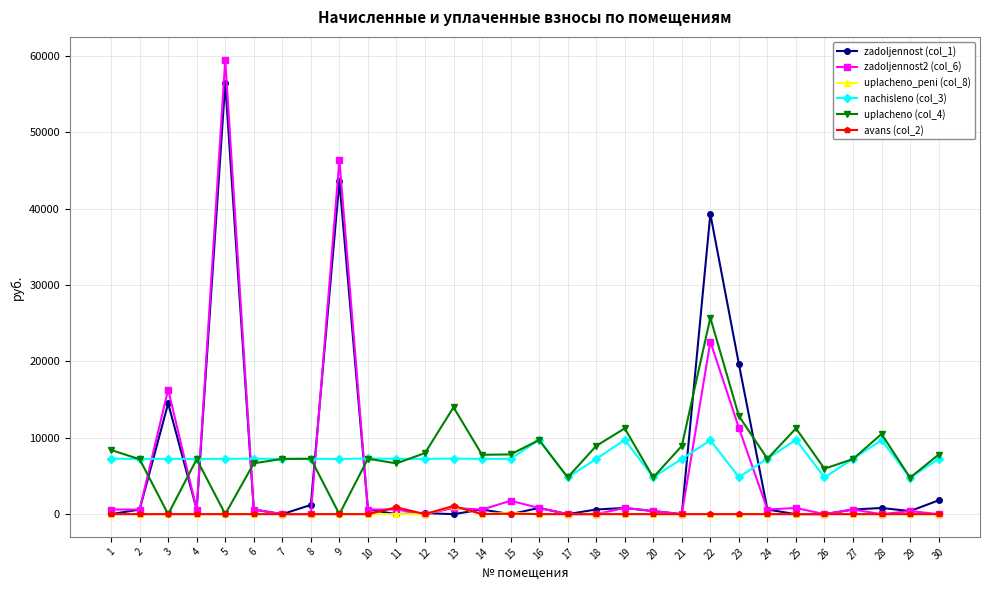

What is the spread (max minus min) of values at 17?

4808.3